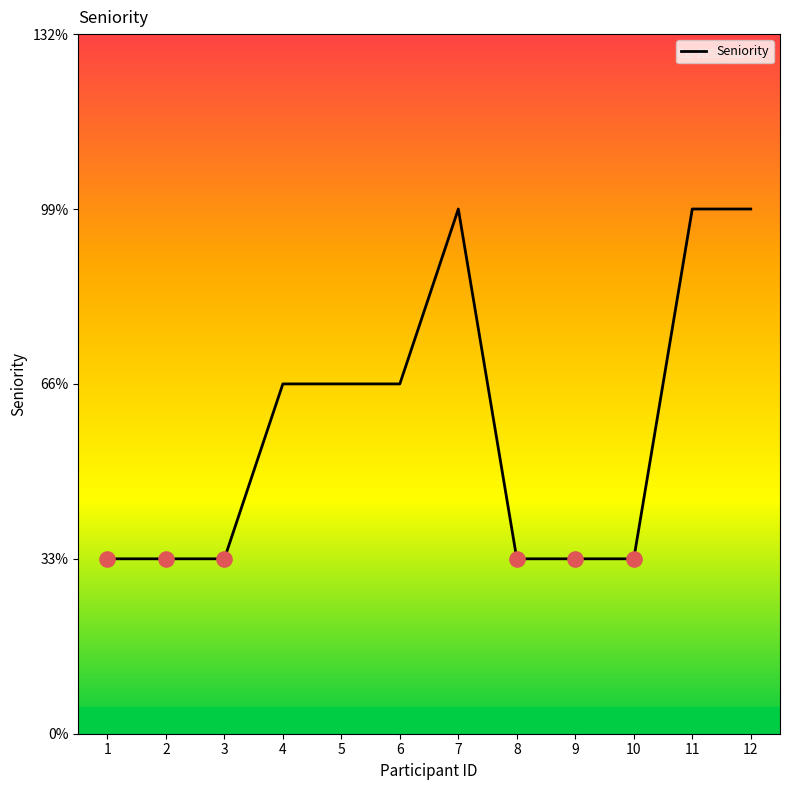

Which has a higher value, 8 or 11?

11